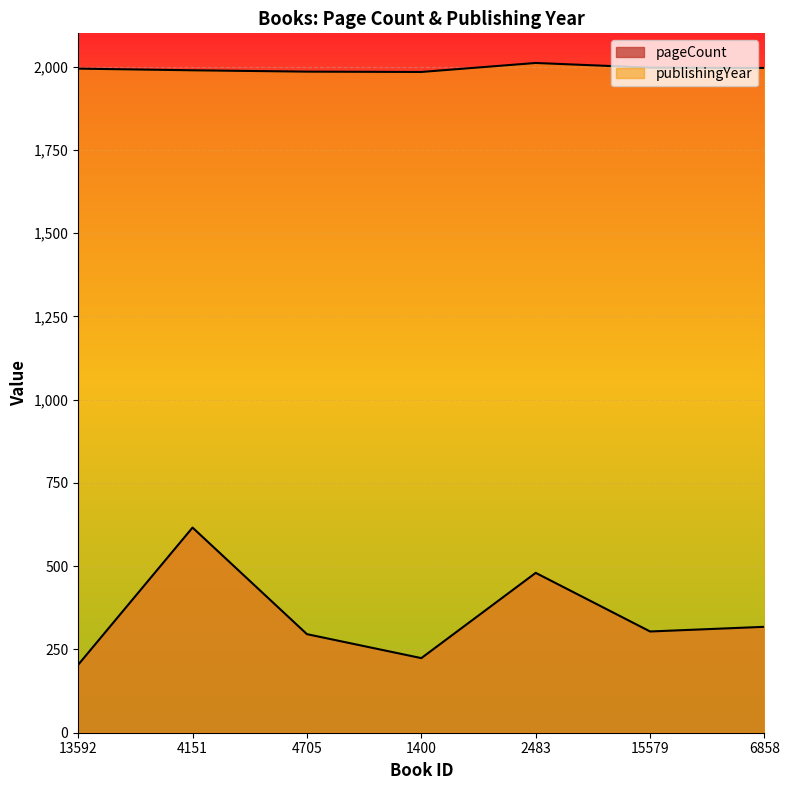

Between 4151 and 4705, which is larger?

4151